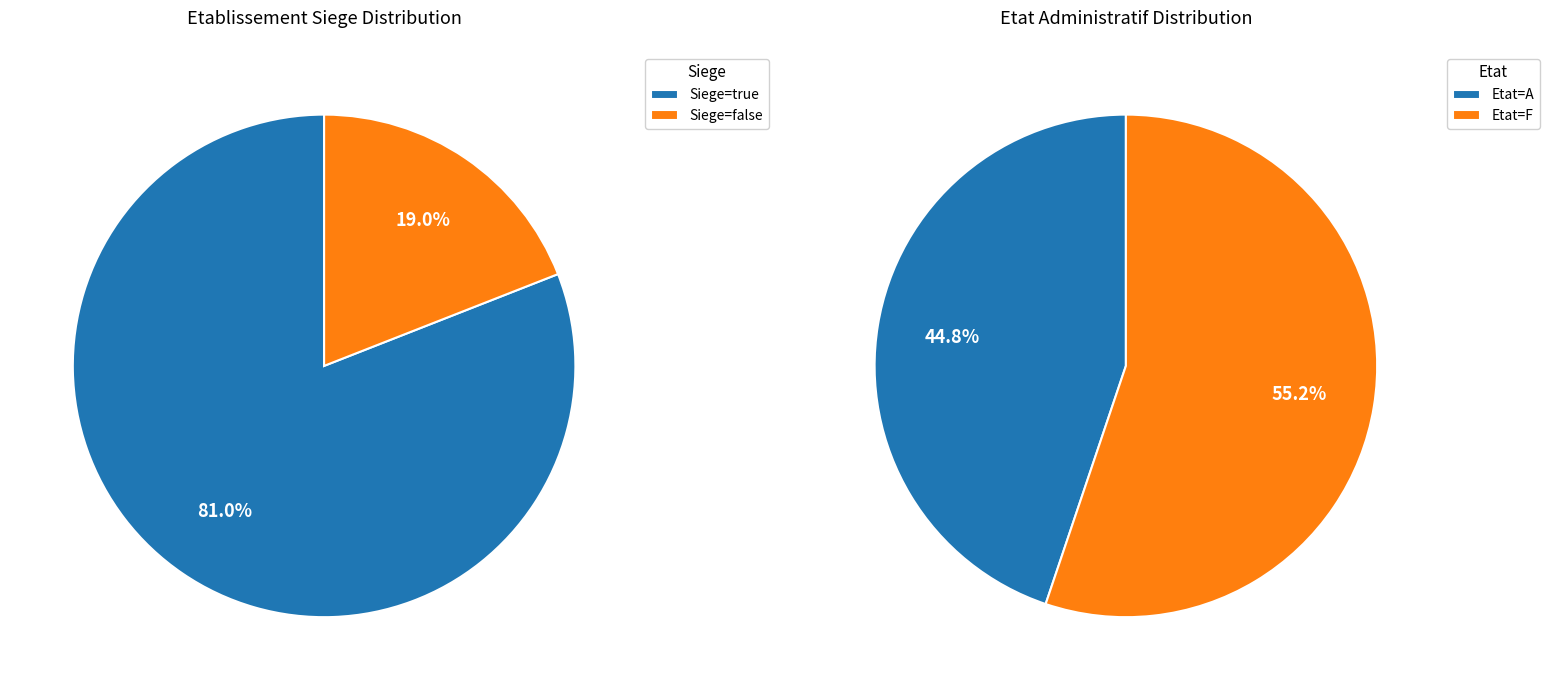

To the nearest percent, what portion does true represent?

81%